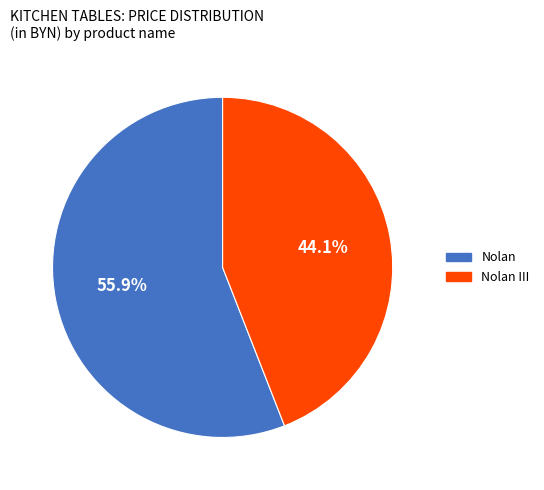

Does Nolan account for over 50% of the chart?

Yes